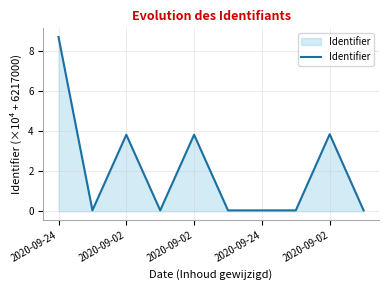

What is the difference between the second highest and second lowest values?

3.8